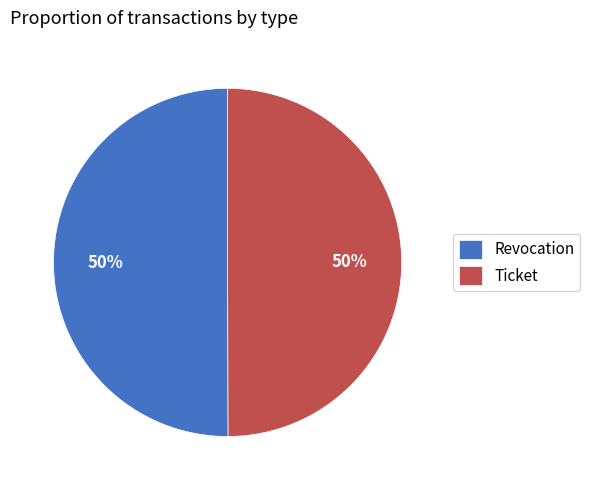

Is the sum of Revocation and Ticket greater than half?

Yes